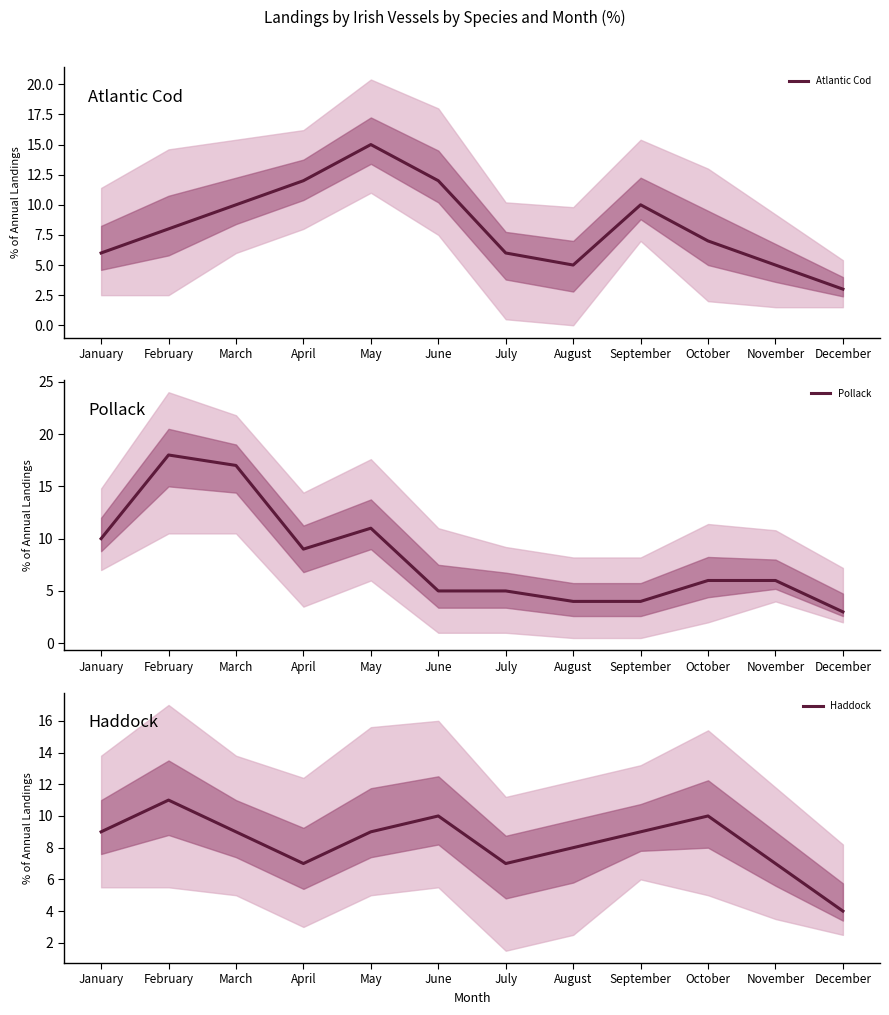

How many values in the Pollack series exceed 6?

5